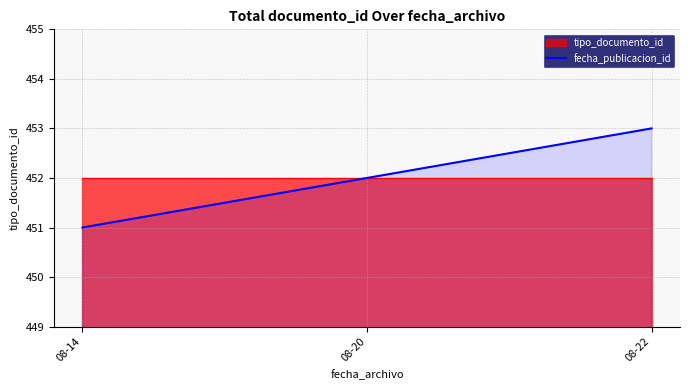

At which label does the data first exceed 452?

08-22